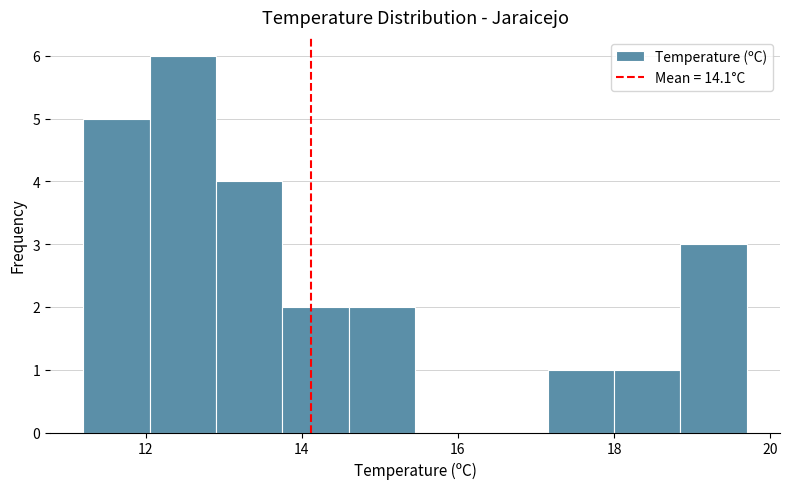

Reading left to right, list every bar in this chart as the range it spans on the x-axis followed by its height. Neither the bar edges nor the heights are printed on the chart, so give them approximately, as read against the axes.

11.20 to 12.05: 5
12.05 to 12.90: 6
12.90 to 13.75: 4
13.75 to 14.60: 2
14.60 to 15.45: 2
15.45 to 16.30: 0
16.30 to 17.15: 0
17.15 to 18.00: 1
18.00 to 18.85: 1
18.85 to 19.70: 3